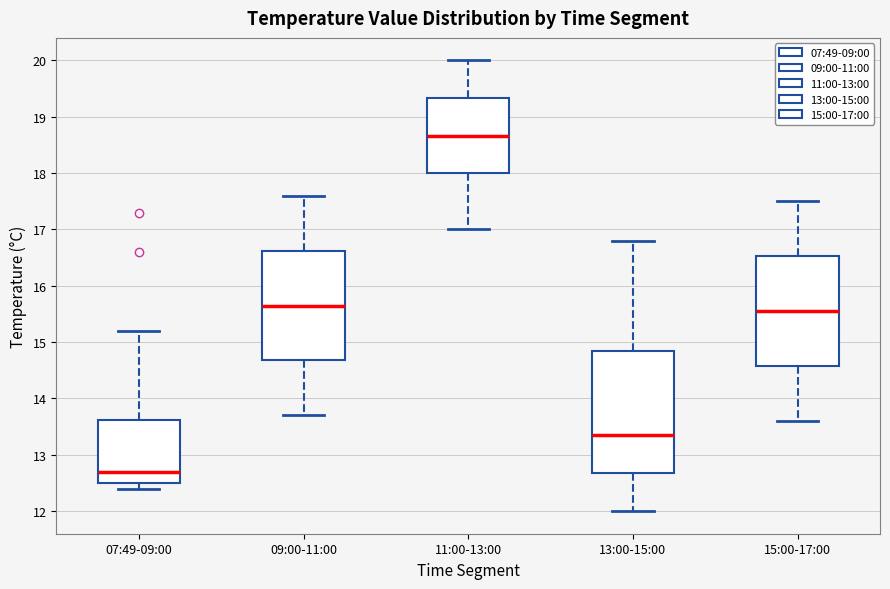

Which box has the highest median line?

11:00-13:00